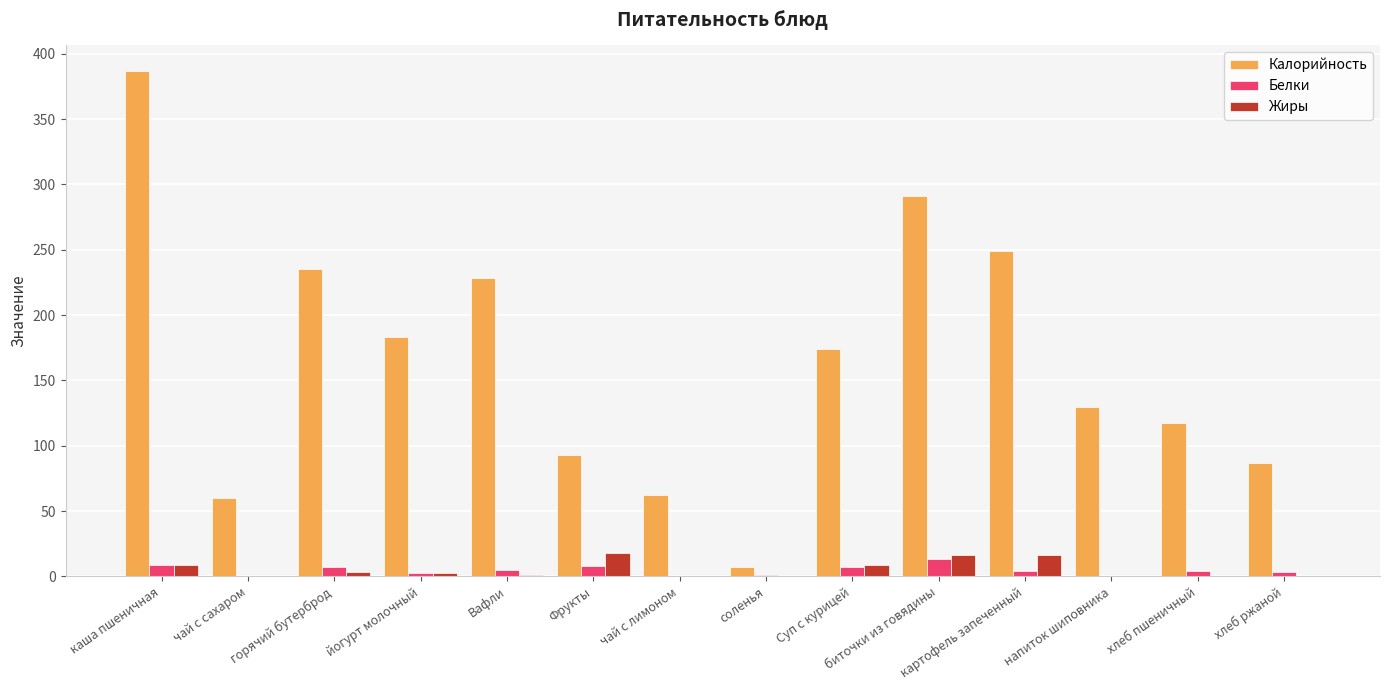

Between чай с сахаром and биточки из говядины, which series saw the biggest shift?

Калорийность